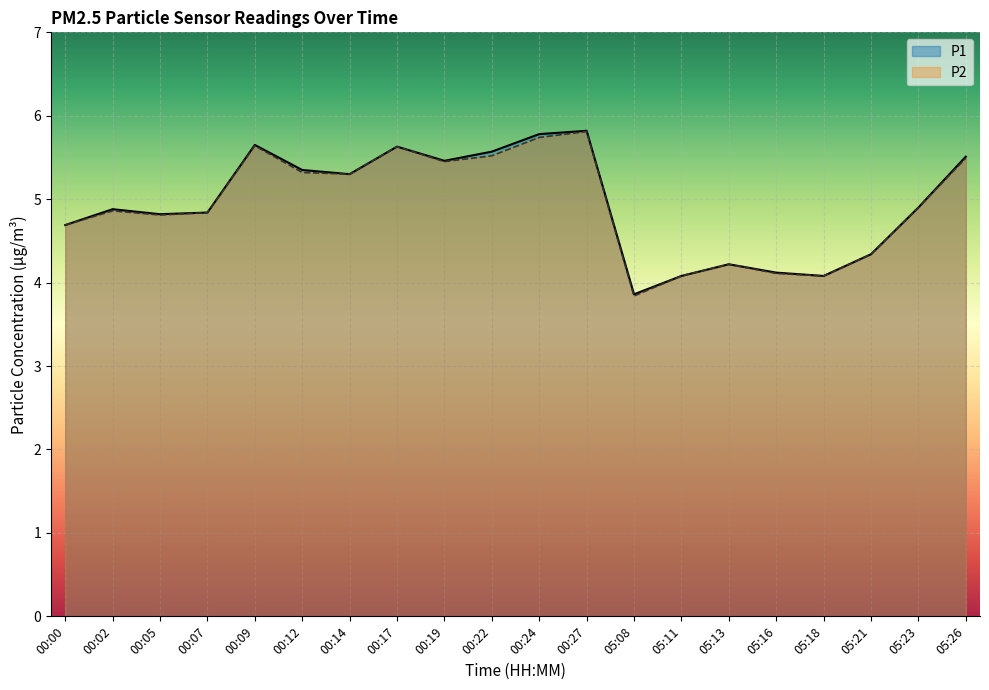

What are all the series names shown in the legend?

P1, P2